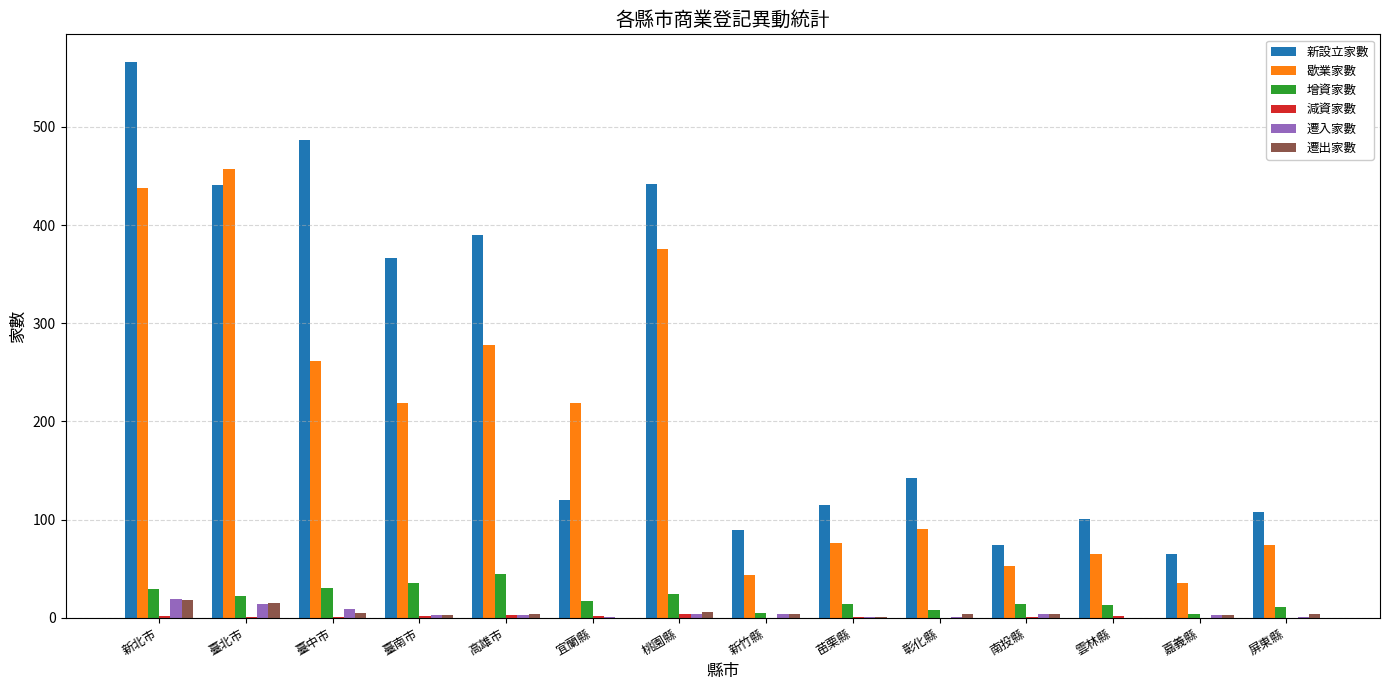

Which series has the largest range (max minus min)?

新設立家數